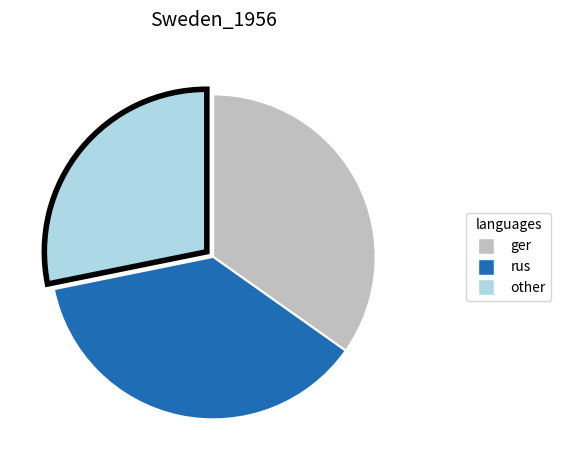

Is there a majority slice in this chart?

No